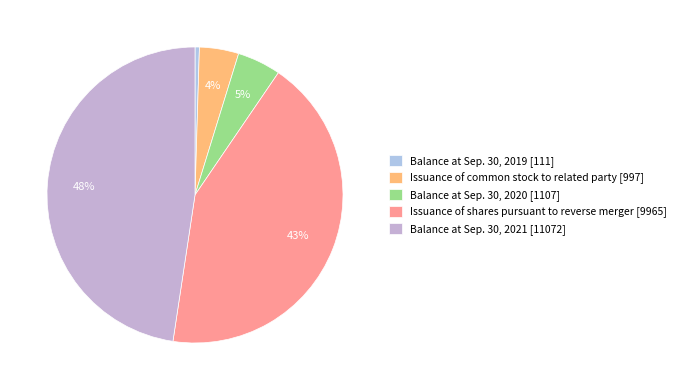

Does any single category account for the majority?

No